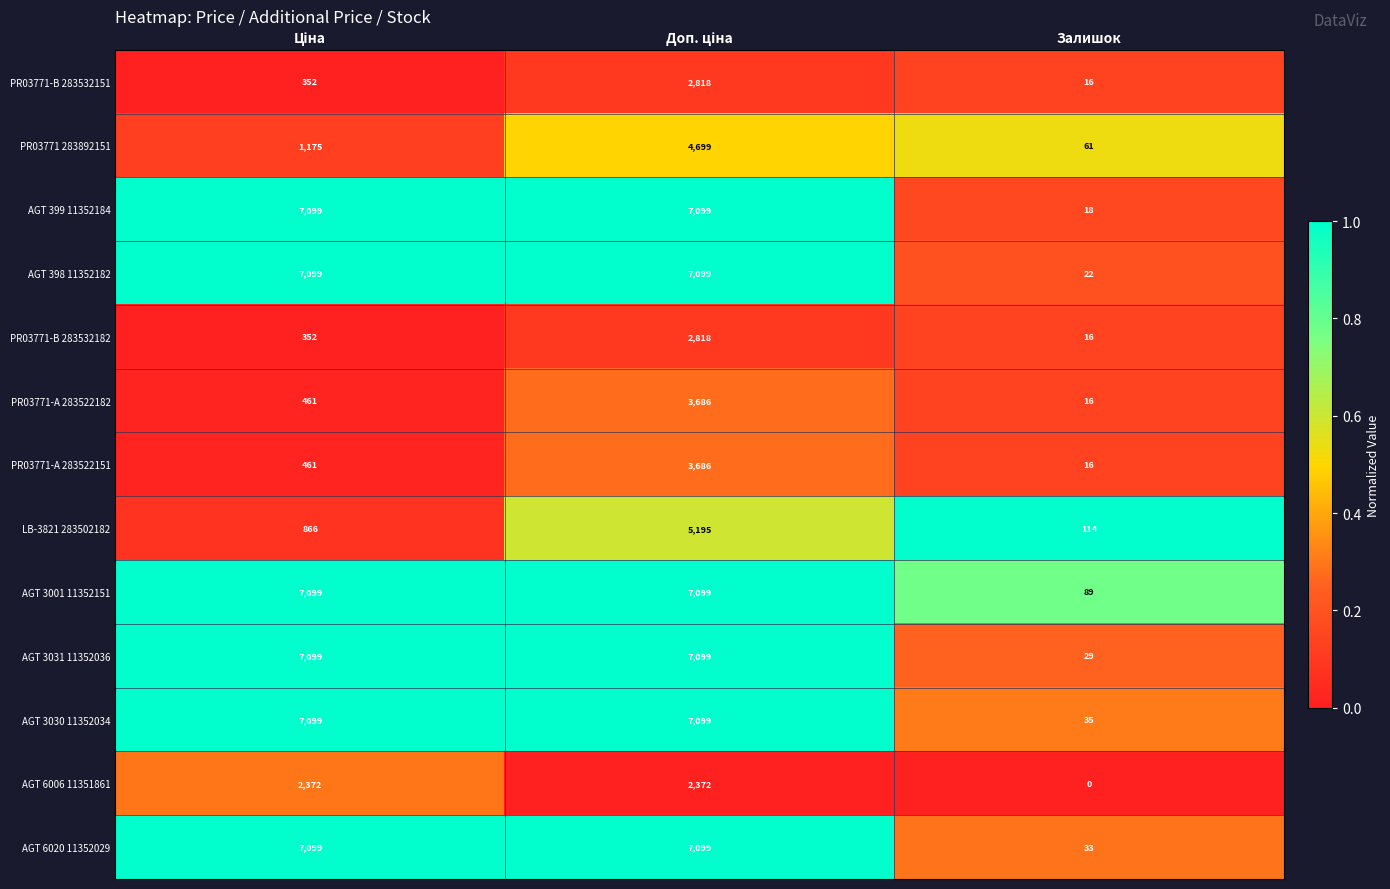

What is the difference between the maximum and minimum values in the AGT 3001 11352151 series?

7010